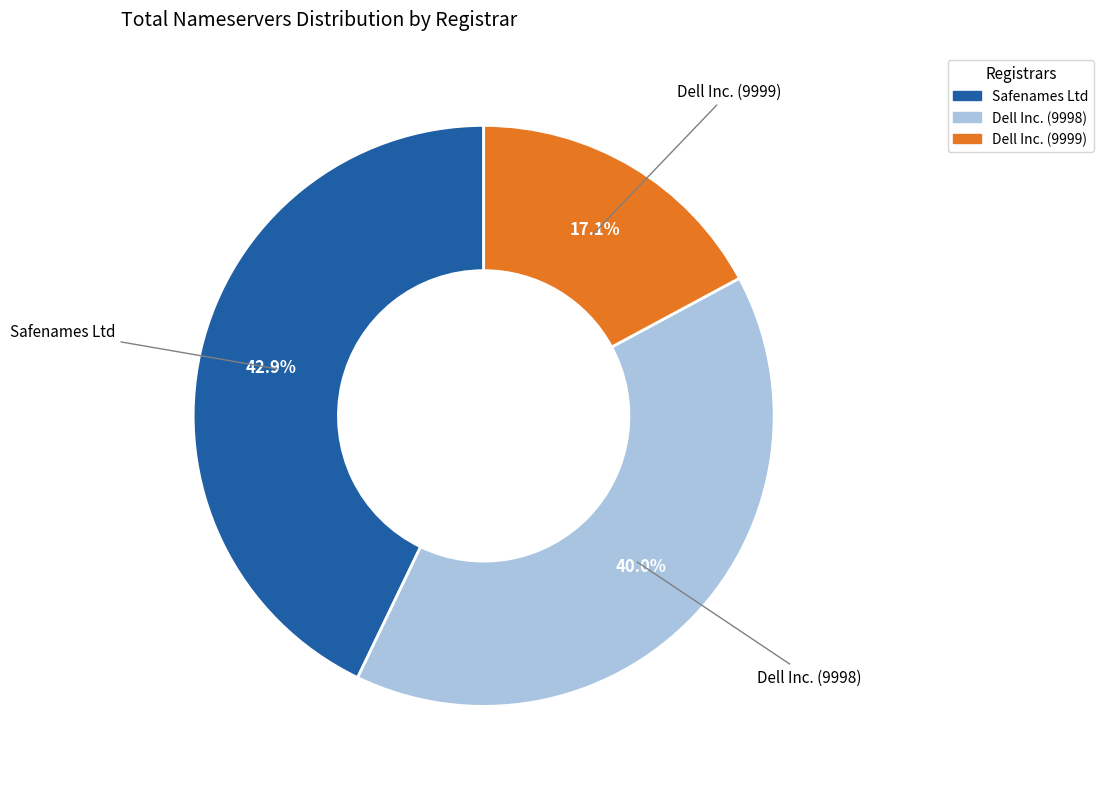

Which has a higher value, Safenames Ltd or Dell Inc. (9999)?

Safenames Ltd